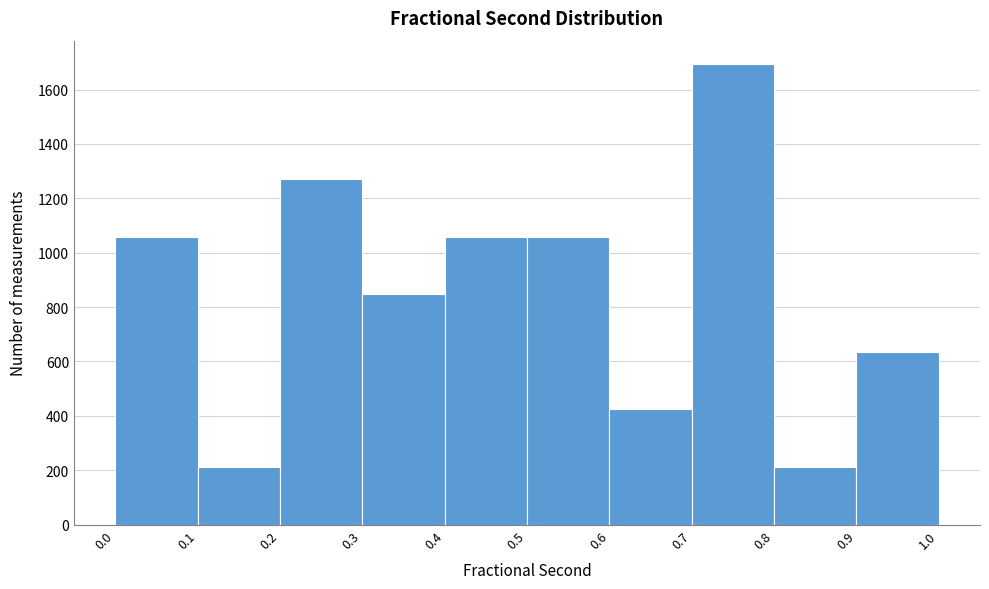

Reading left to right, list every bar in this chart as the range it spans on the x-axis followed by its height. The values are not printed on the chart, so give them approximately, as read against the axis.

0.0 to 0.1: 1060
0.1 to 0.2: 220
0.2 to 0.3: 1280
0.3 to 0.4: 840
0.4 to 0.5: 1060
0.5 to 0.6: 1060
0.6 to 0.7: 420
0.7 to 0.8: 1700
0.8 to 0.9: 220
0.9 to 1.0: 640